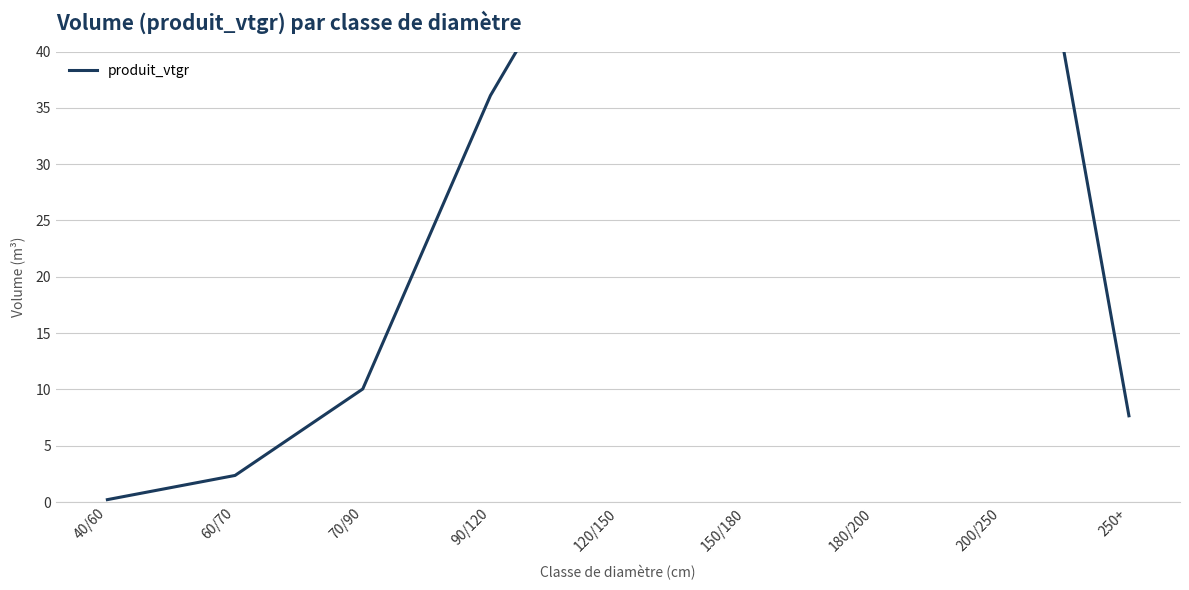

List the labels in order of value, largest first.

150/180, 200/250, 120/150, 180/200, 90/120, 70/90, 250+, 60/70, 40/60